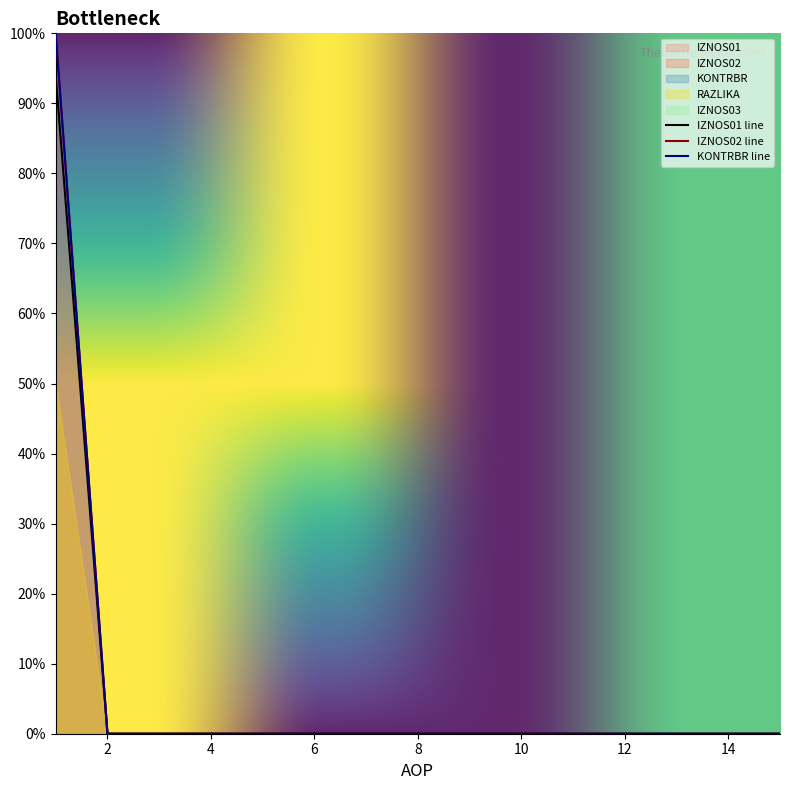

What is the greatest value displayed?

100.0